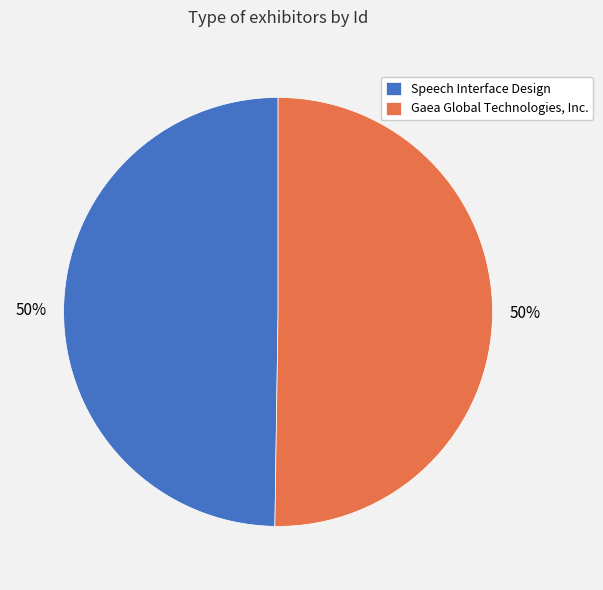

Combined, do Speech Interface Design and Gaea Global Technologies, Inc. account for over 50%?

Yes